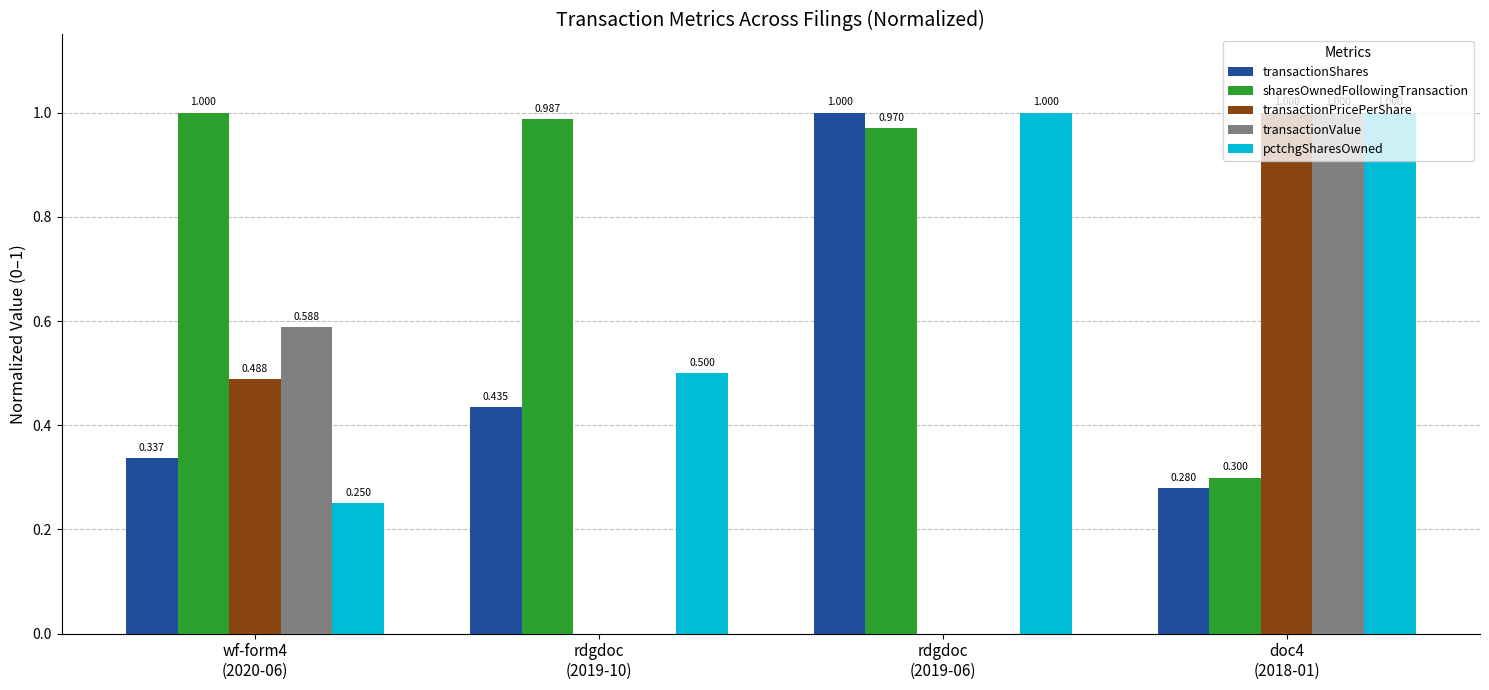

Is it true that transactionValue equals 0.0 at rdgdoc
(2019-10)?

True